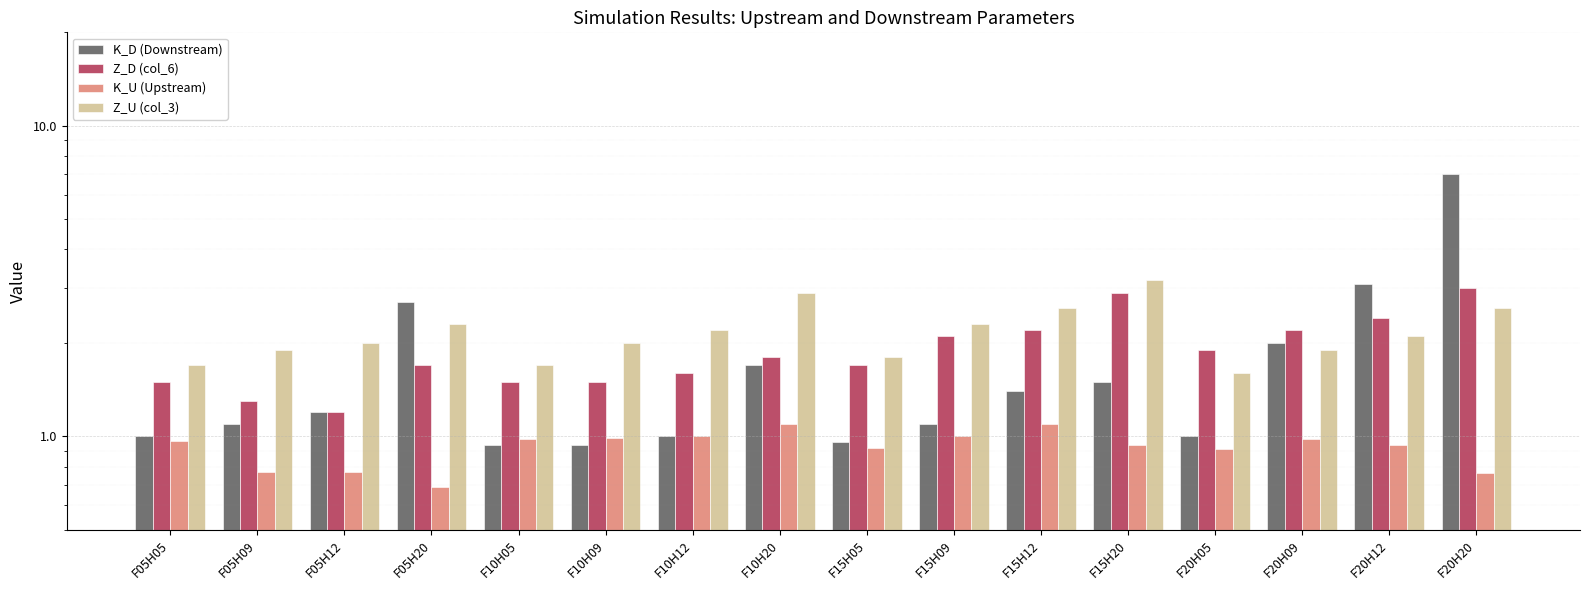

Between F10H05 and F20H12, which series saw the biggest shift?

K_D (Downstream)